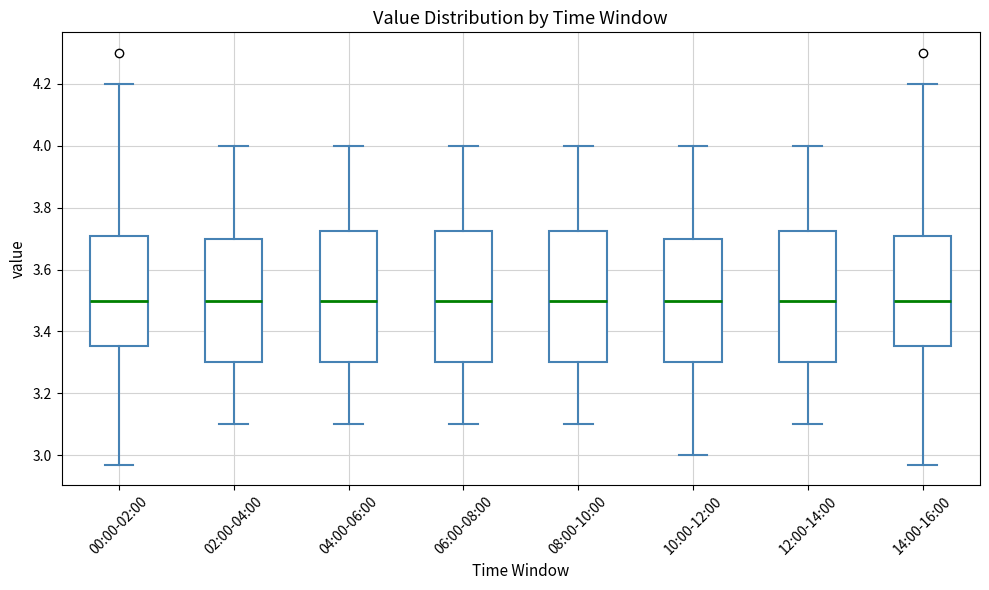

Reading left to right, read every box against the y-axis: the position of its median line, the range the box covers, and the ends of its whiskers. The values are not printed on the chart, so give them approximately, as read against the axis.

00:00-02:00: median 3.50, box 3.36 to 3.70, whiskers 2.98 to 4.20
02:00-04:00: median 3.50, box 3.30 to 3.70, whiskers 3.10 to 4.00
04:00-06:00: median 3.50, box 3.30 to 3.72, whiskers 3.10 to 4.00
06:00-08:00: median 3.50, box 3.30 to 3.72, whiskers 3.10 to 4.00
08:00-10:00: median 3.50, box 3.30 to 3.72, whiskers 3.10 to 4.00
10:00-12:00: median 3.50, box 3.30 to 3.70, whiskers 3.00 to 4.00
12:00-14:00: median 3.50, box 3.30 to 3.72, whiskers 3.10 to 4.00
14:00-16:00: median 3.50, box 3.36 to 3.70, whiskers 2.98 to 4.20